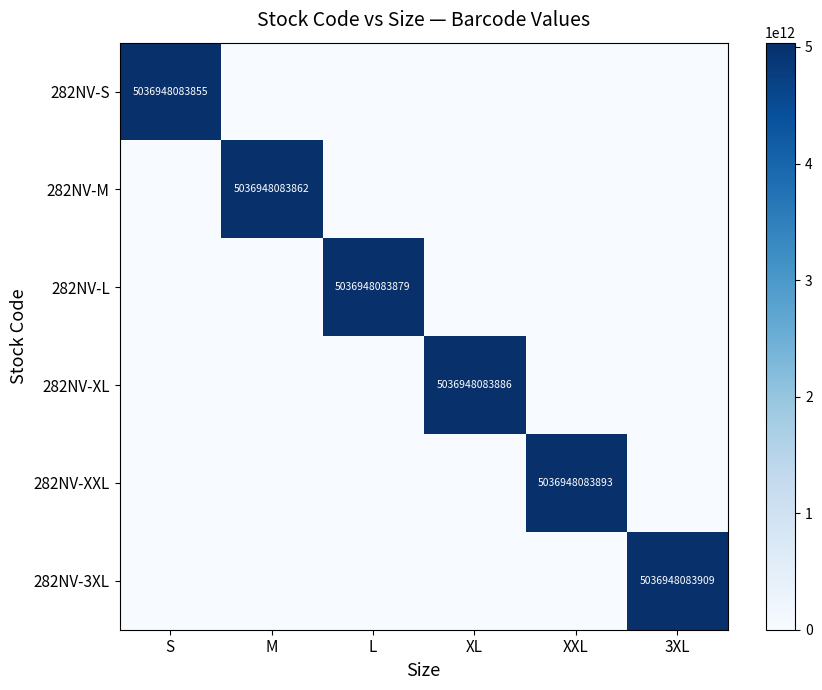

Read the 282NV-M value at M, to the nearest 10.

5036948083860